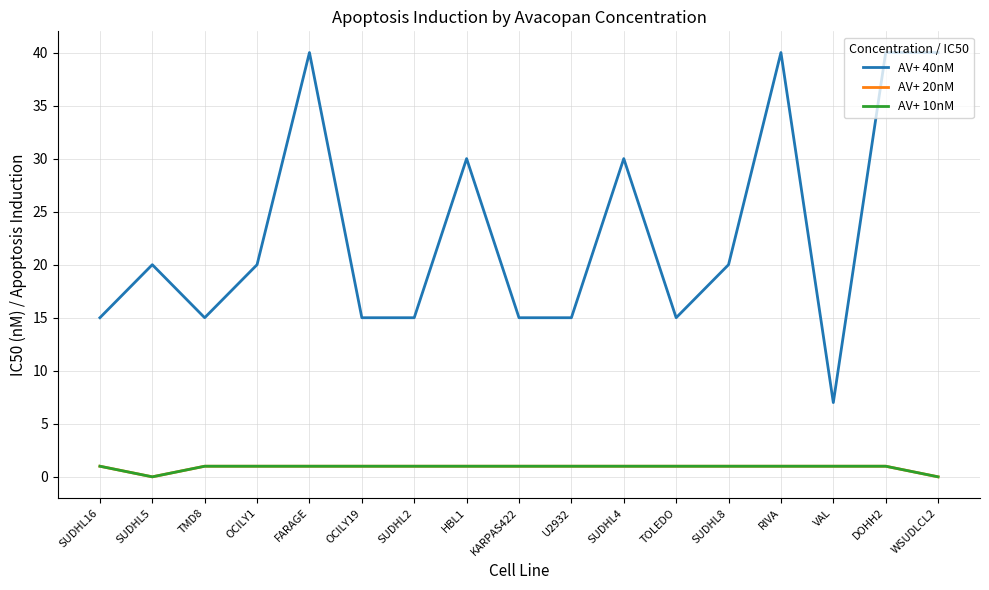

Does the chart display data point markers on the line(s)?

No